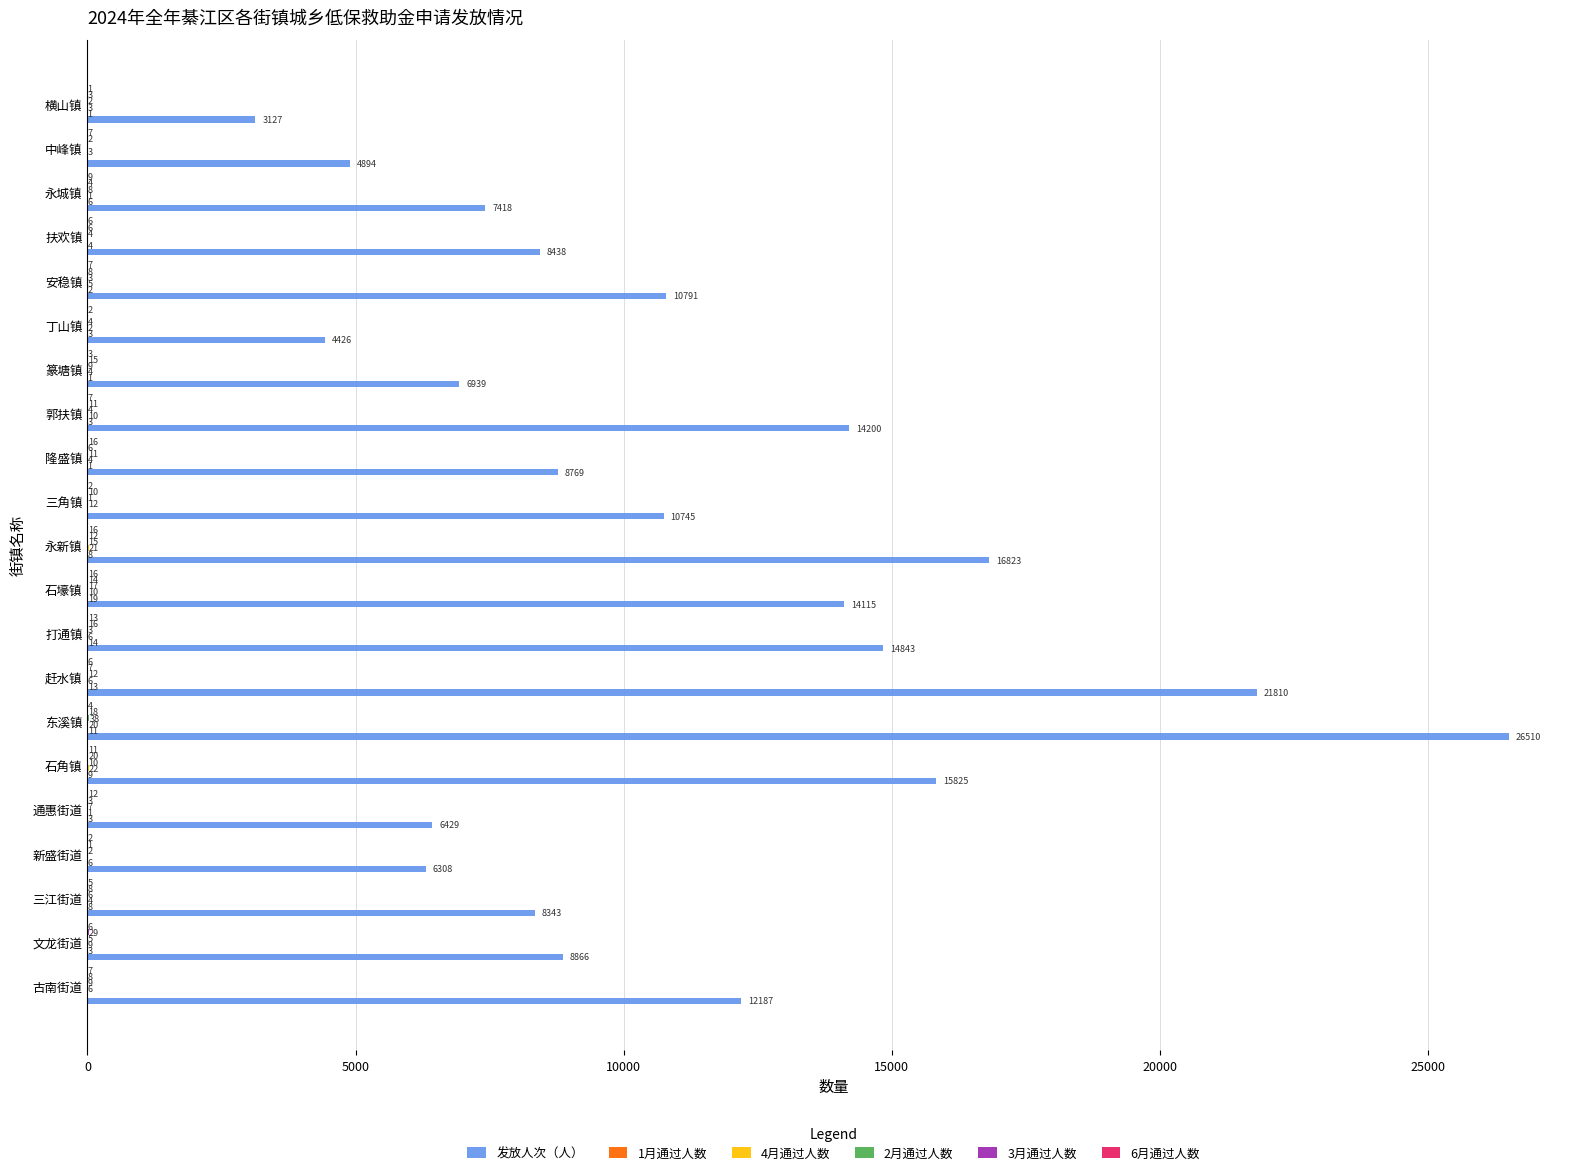

What is the greatest value displayed?

26510